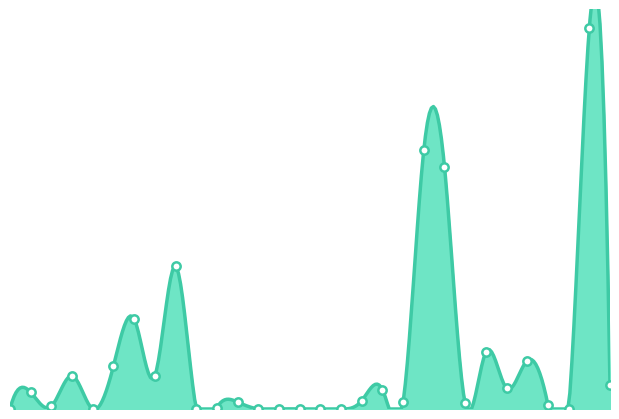

The value at 2022-09-03 is 0.6. True or false?

False